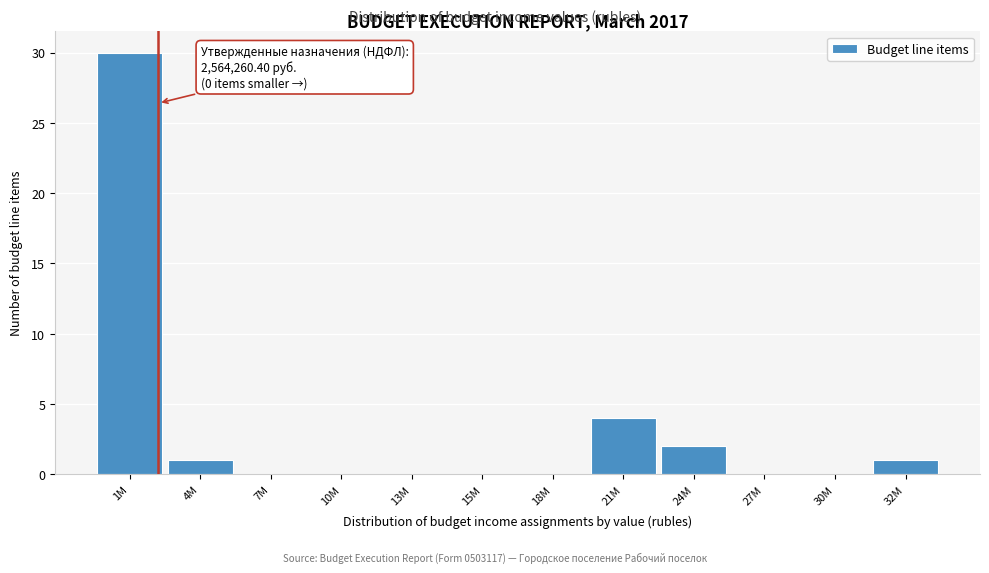

Reading left to right, what are all the values shown in this chart?

1M=30	4M=1	7M=0	10M=0	13M=0	15M=0	18M=0	21M=4	24M=2	27M=0	30M=0	32M=1